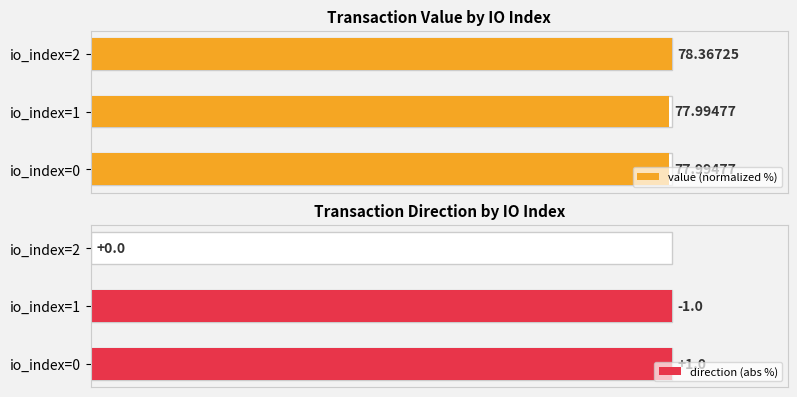

Are the bars horizontal?

Yes